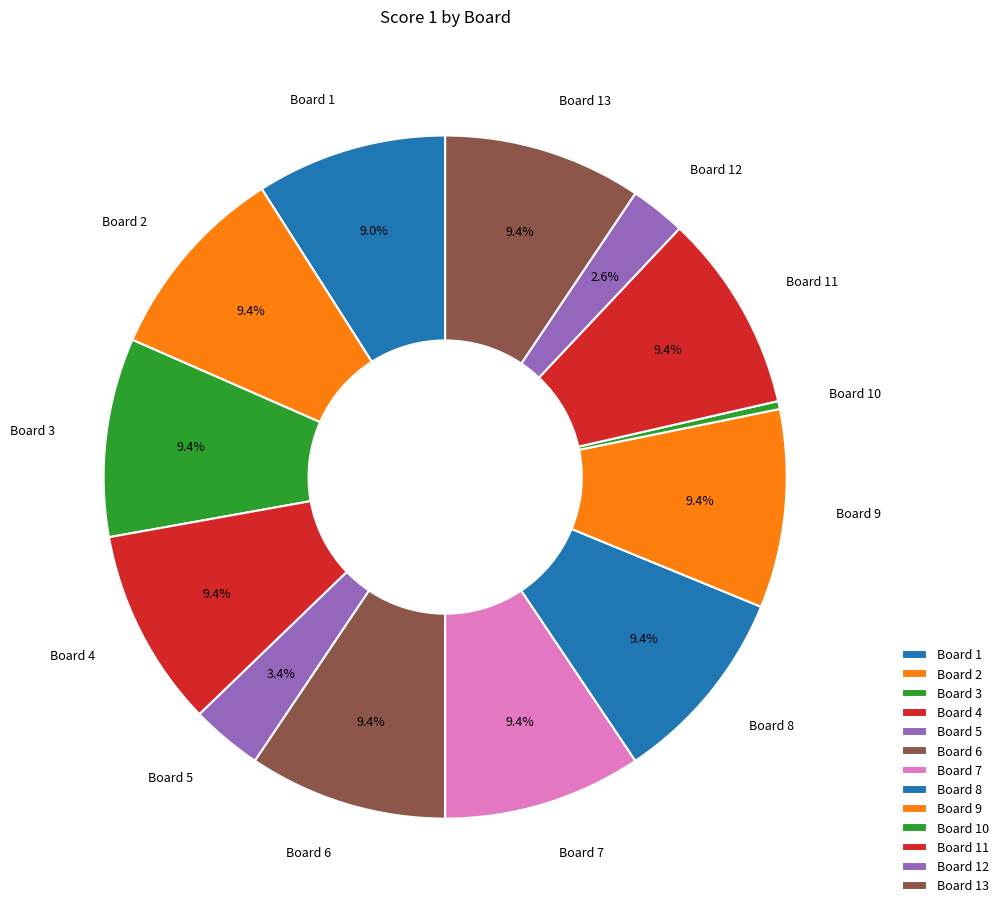

True or false: Board 12 accounts for 10% of the total.

False